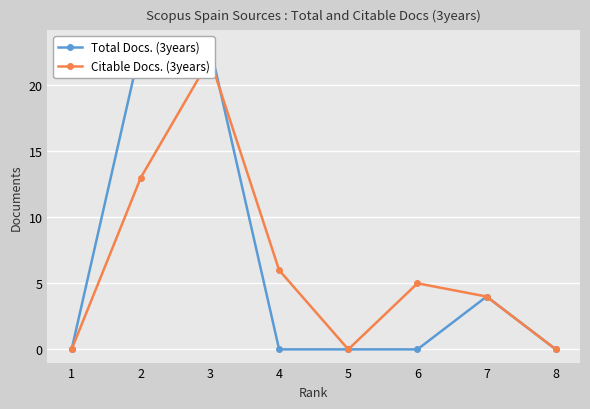

Rank the series by their maximum value, from lowest to highest.

Citable Docs. (3years), Total Docs. (3years)